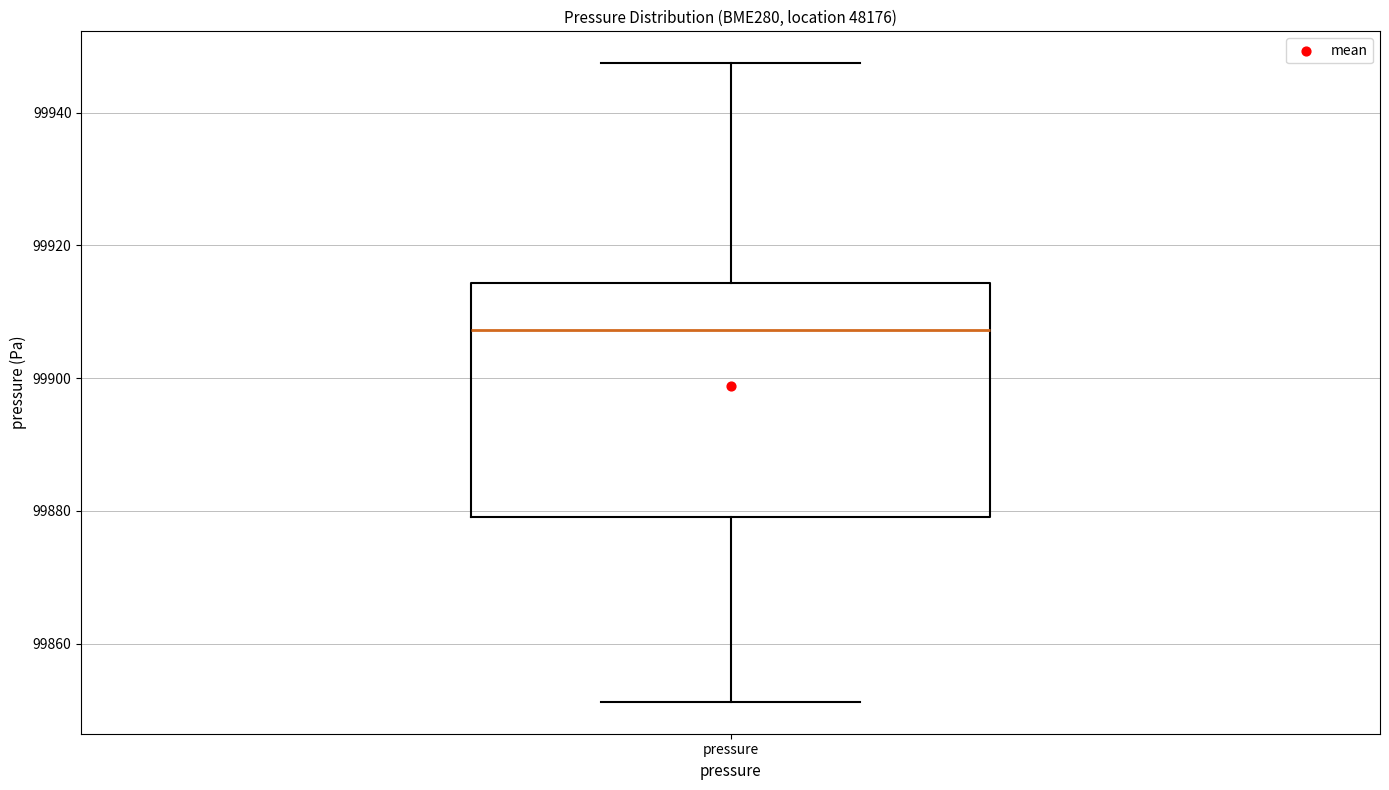

Where does the upper whisker of the box for pressure end on the y-axis? The values are not printed on the chart, so give them approximately, as read against the axis.

99948